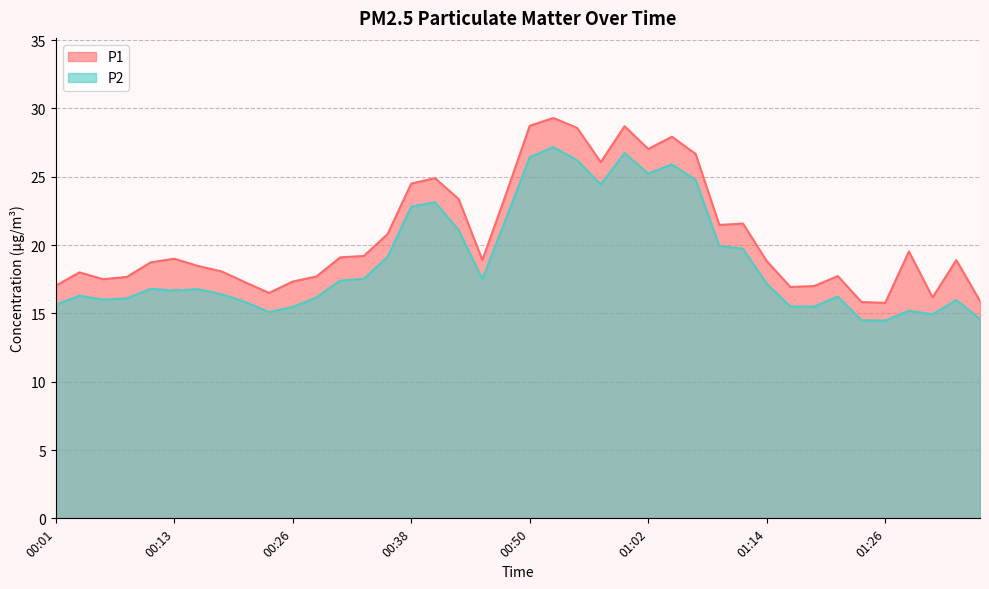

Reading right to left, what are all the values shown in this chart?

P1: 01:36=15.9	01:34=18.9	01:31=16.2	01:29=19.5	01:26=15.8	01:24=15.8	01:21=17.7	01:19=17.0	01:16=16.9	01:14=18.8	01:12=21.6	01:09=21.5	01:07=26.7	01:04=27.9	01:02=27.0	01:00=28.7	00:57=26.1	00:55=28.6	00:52=29.3	00:50=28.7	00:47=23.7	00:45=18.9	00:43=23.4	00:40=24.9	00:38=24.5	00:35=20.8	00:33=19.2	00:30=19.1	00:28=17.7	00:26=17.3	00:23=16.5	00:21=17.3	00:18=18.1	00:16=18.5	00:13=19.0	00:11=18.7	00:09=17.7	00:06=17.5	00:04=18.0	00:01=17.0
P2: 01:36=14.6	01:34=16.0	01:31=14.9	01:29=15.2	01:26=14.5	01:24=14.5	01:21=16.2	01:19=15.5	01:16=15.5	01:14=17.2	01:12=19.7	01:09=19.9	01:07=24.8	01:04=25.9	01:02=25.2	01:00=26.7	00:57=24.4	00:55=26.2	00:52=27.2	00:50=26.4	00:47=21.9	00:45=17.5	00:43=21.1	00:40=23.1	00:38=22.8	00:35=19.1	00:33=17.5	00:30=17.4	00:28=16.2	00:26=15.5	00:23=15.1	00:21=15.8	00:18=16.4	00:16=16.8	00:13=16.7	00:11=16.8	00:09=16.1	00:06=16.0	00:04=16.3	00:01=15.6